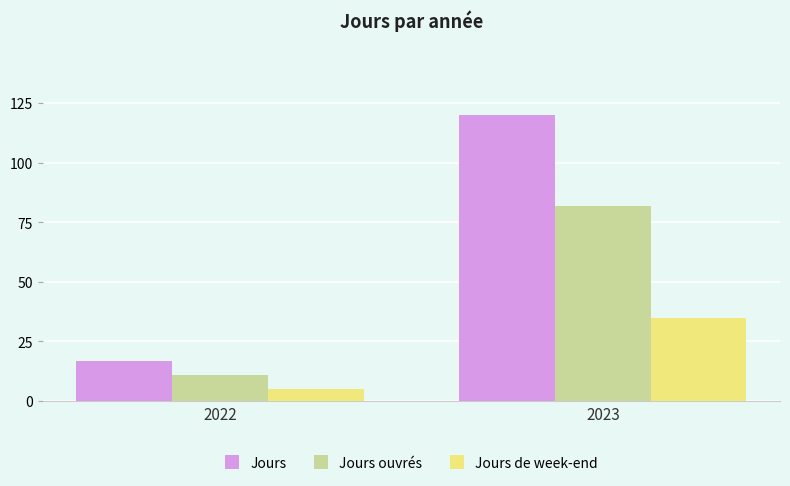

Rank the series at 2022 from highest to lowest value.

Jours, Jours ouvrés, Jours de week-end